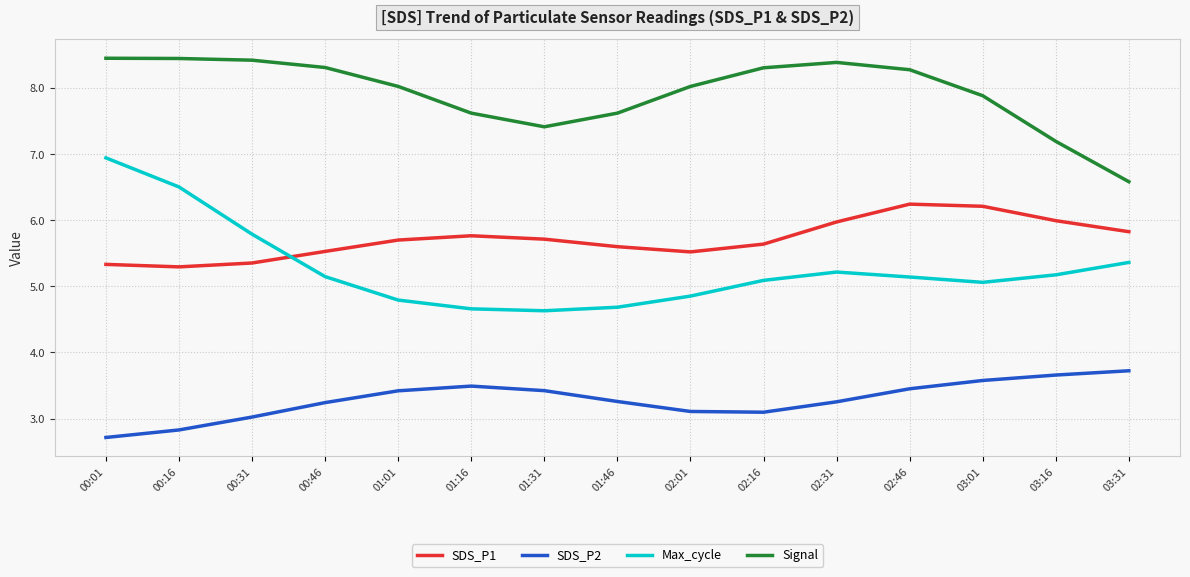

At which category does the chart reach its minimum across all series?

00:01